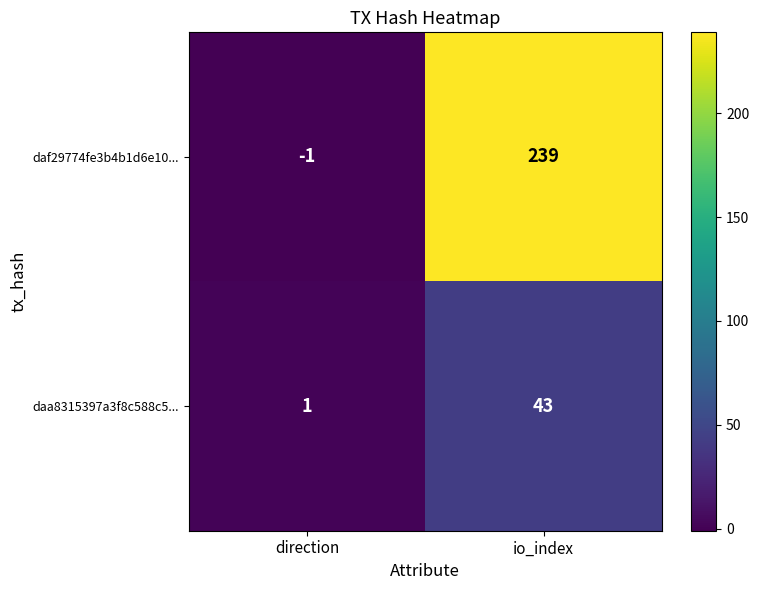

At which category does the chart reach its peak across all series?

io_index